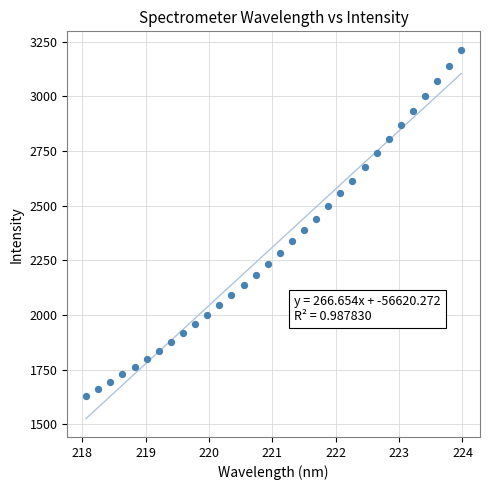

What is the range of X values (max minus min)?

5.9